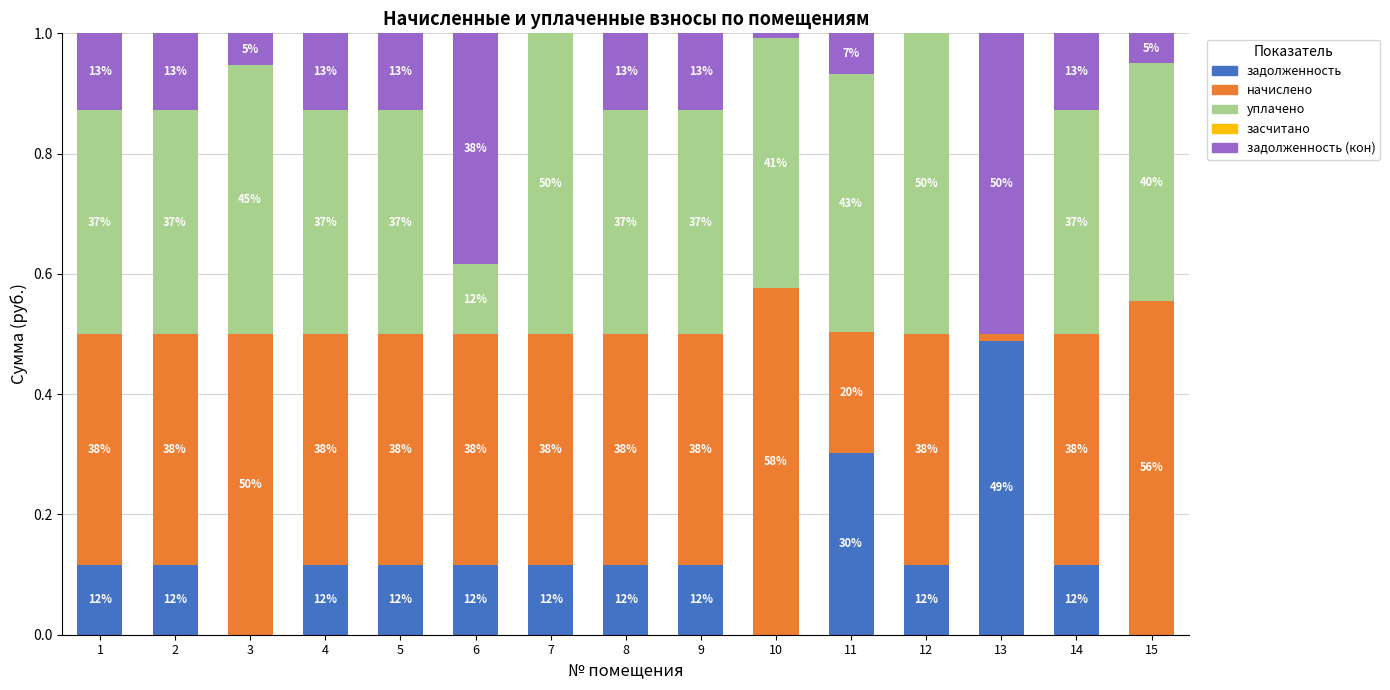

Are the bars horizontal?

No